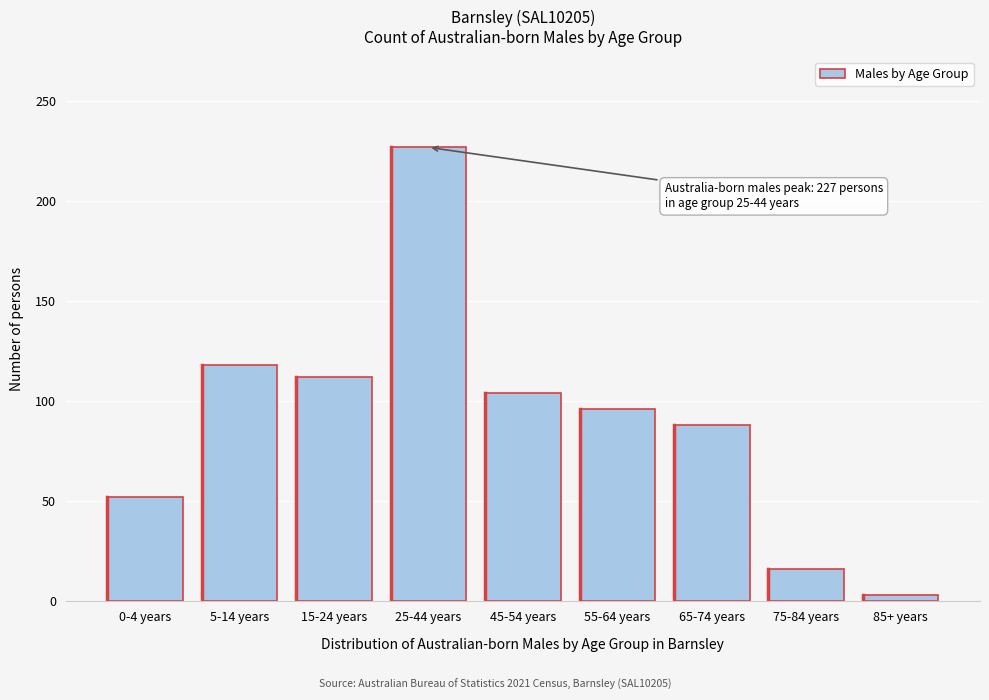

Reading left to right, transcribe all the data shown in this chart.

52	118	112	227	104	96	88	16	3